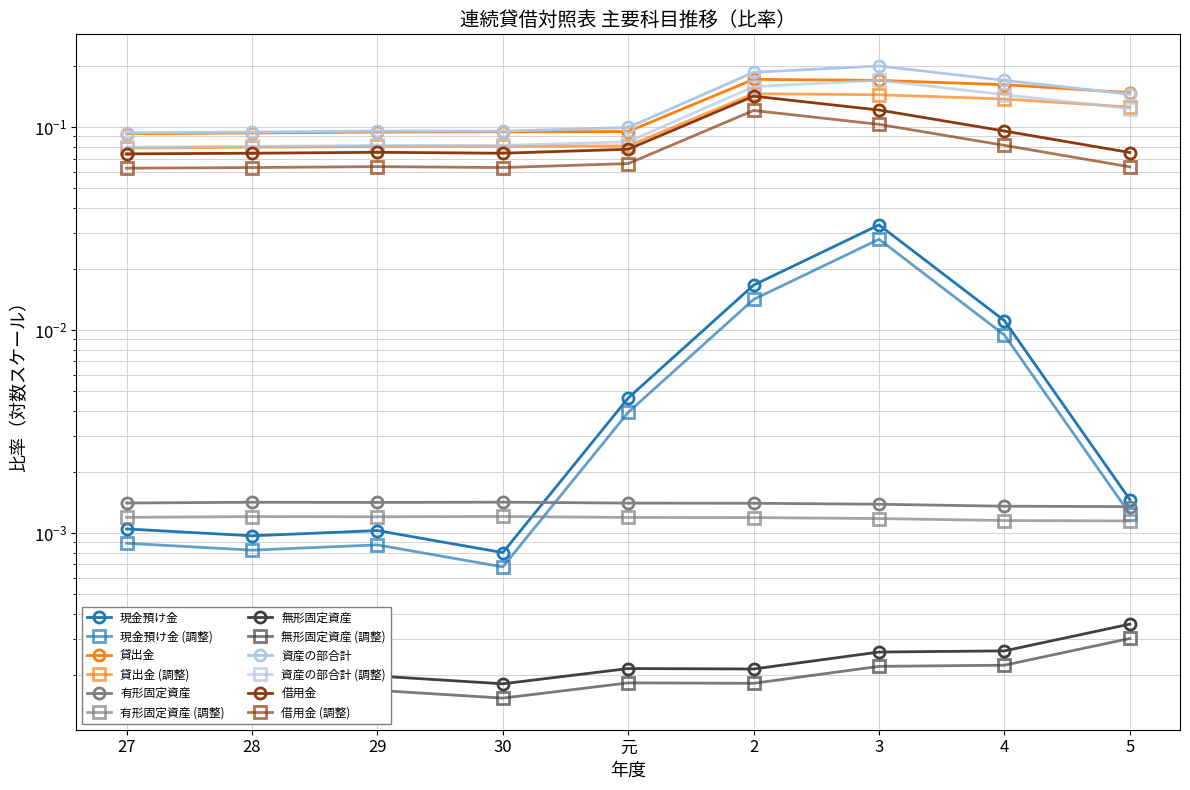

What is the minimum value for 貸出金?

0.1